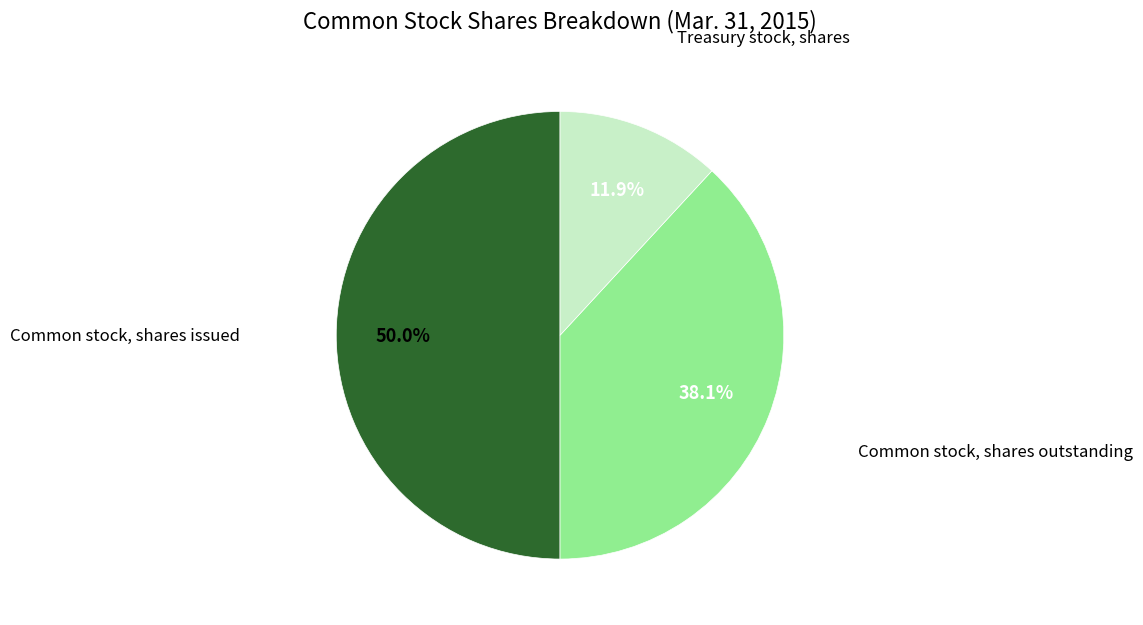

What is the ratio of the value at Common stock, shares issued to the value at Treasury stock, shares?

4.2